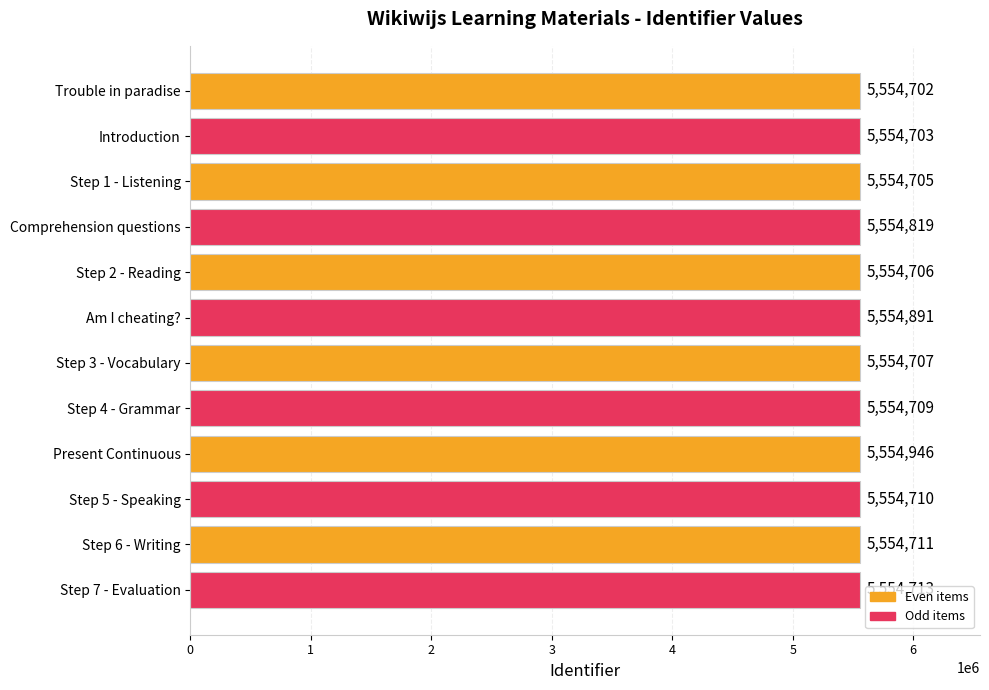

What is the ratio of the value at Step 6 - Writing to the value at Step 2 - Reading?

1.0